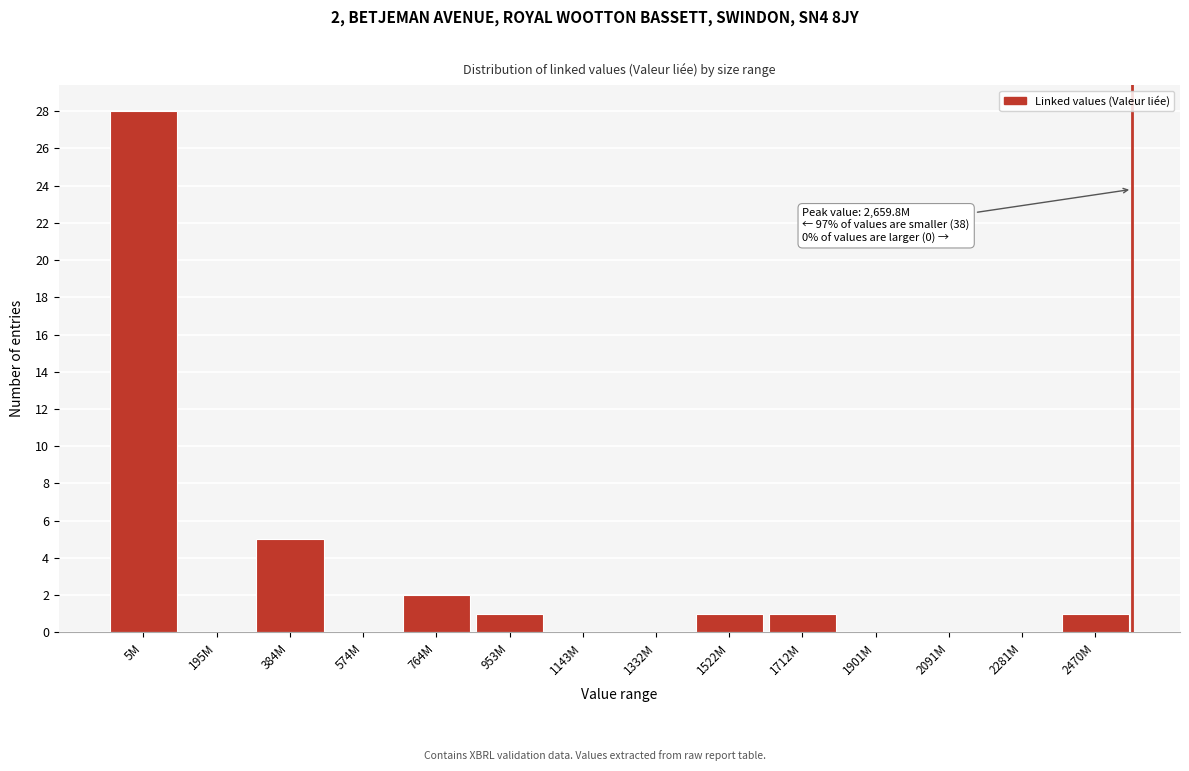

Reading left to right, list all the values displayed in this chart.

5M=28	195M=0	384M=5	574M=0	764M=2	953M=1	1143M=0	1332M=0	1522M=1	1712M=1	1901M=0	2091M=0	2281M=0	2470M=1